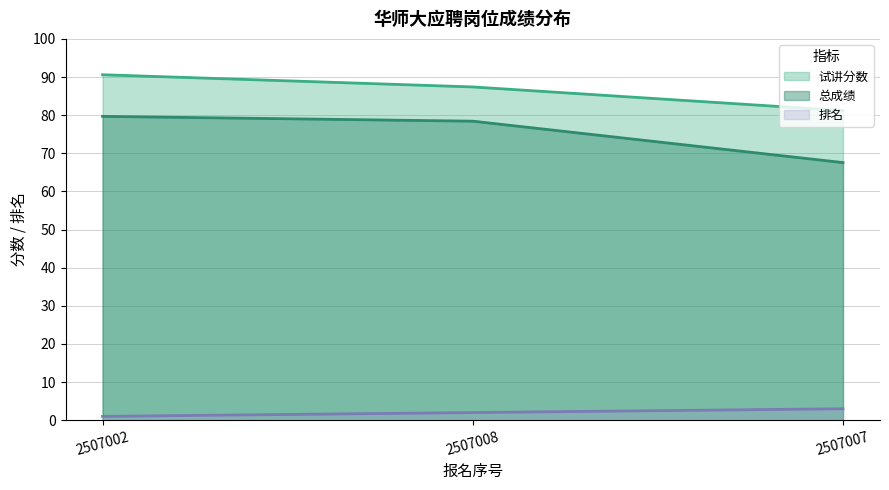

Is it true that 总成绩 equals 78.4 at 2507008?

True